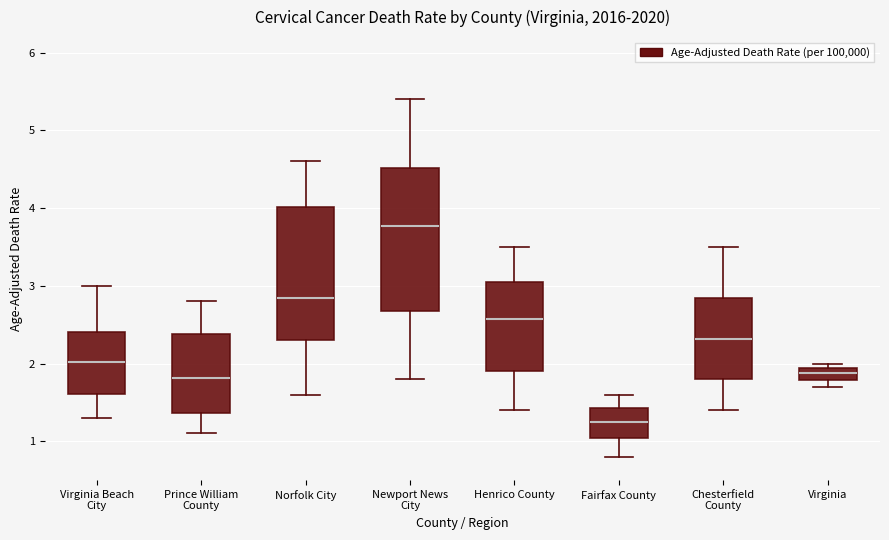

Comparing the boxes themselves (not the whiskers), which one is the tallest?

Newport News City